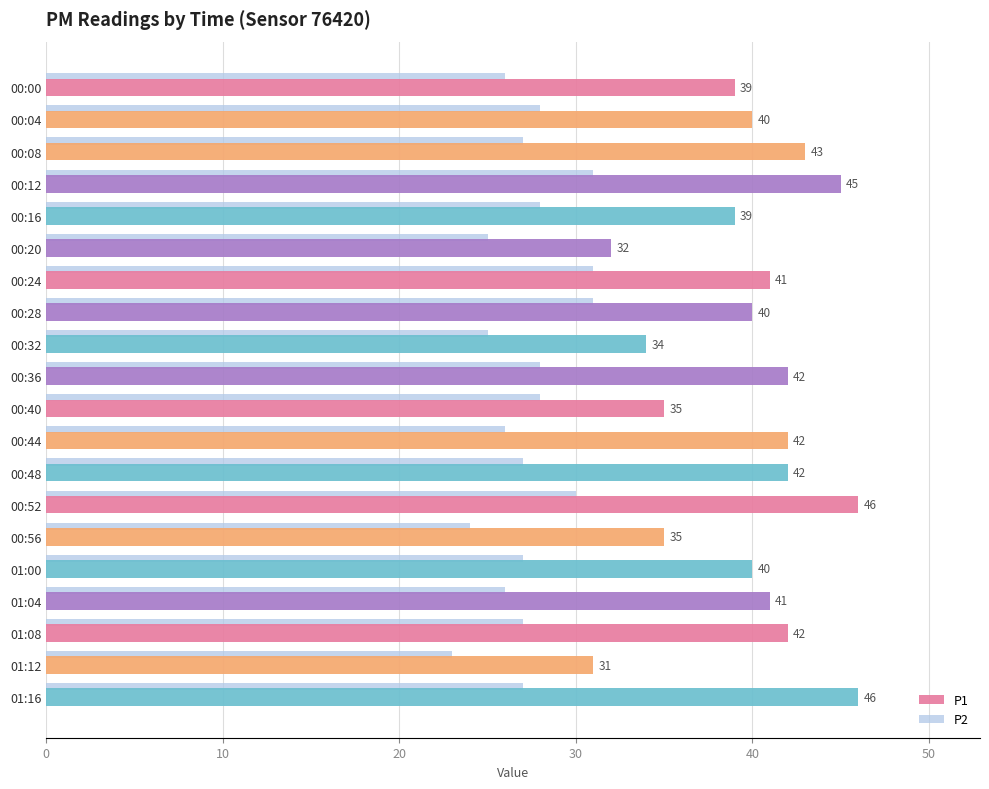

At how many categories does at least one series exceed 26?

20